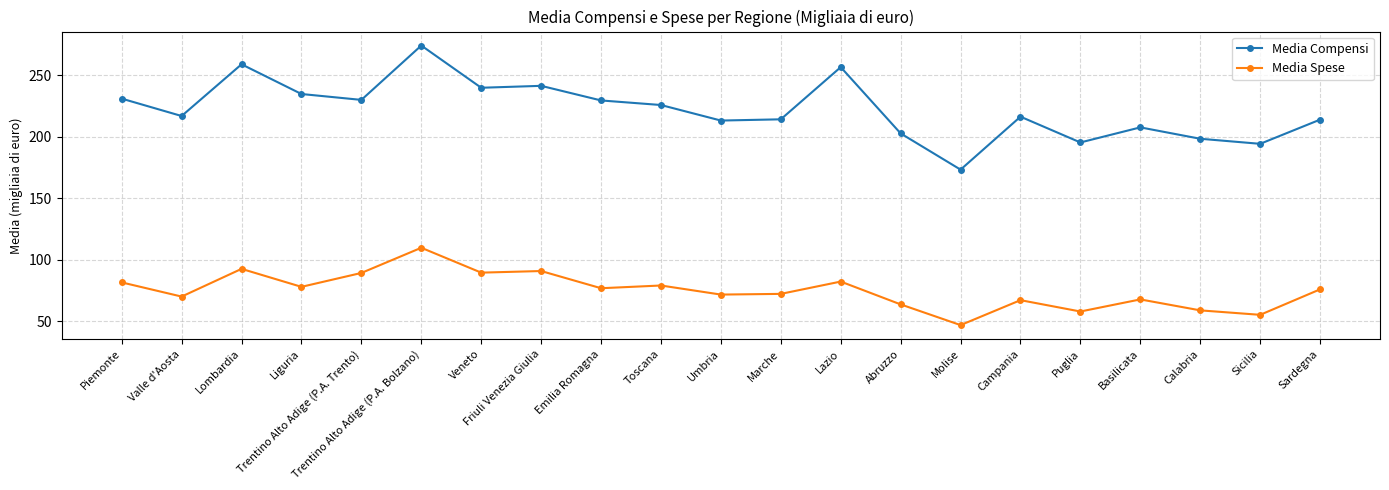

Is this an area chart (filled region under the line)?

No